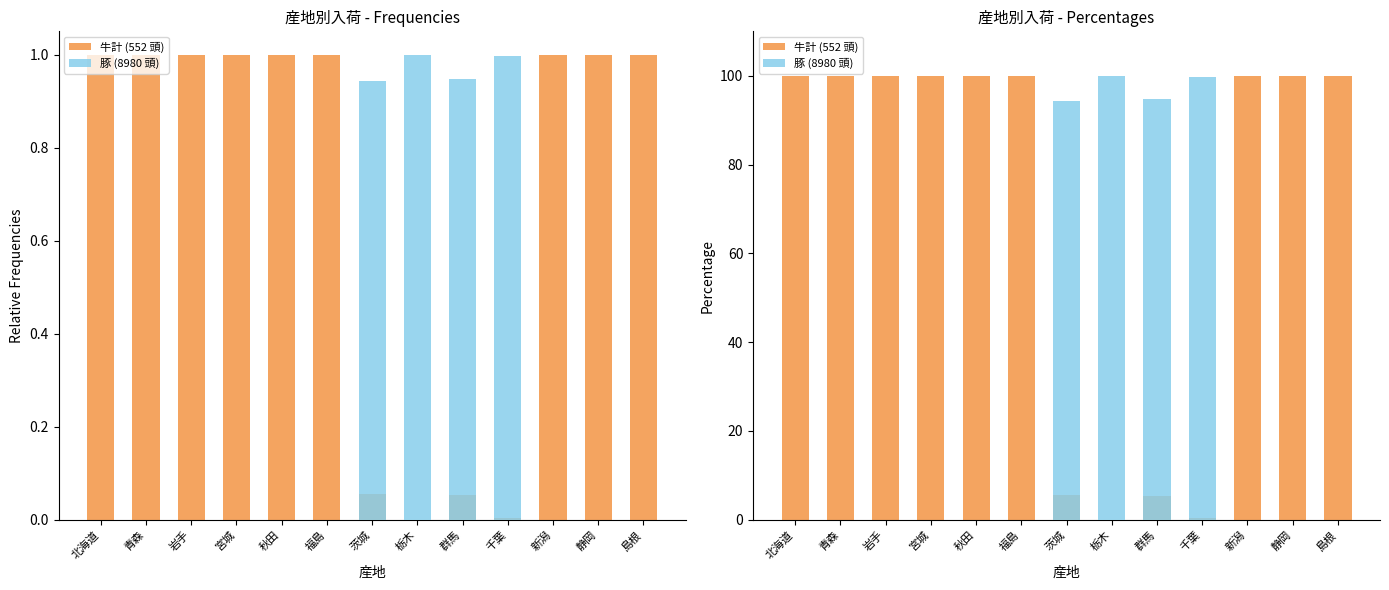

Reading left to right, extract all data points from this chart.

牛計 (552 頭): 北海道=100.0	青森=100.0	岩手=100.0	宮城=100.0	秋田=100.0	福島=100.0	茨城=5.6	栃木=0.0	群馬=5.3	千葉=0.3	新潟=100.0	静岡=100.0	島根=100.0
豚 (8980 頭): 北海道=0.0	青森=0.0	岩手=0.0	宮城=0.0	秋田=0.0	福島=0.0	茨城=94.4	栃木=100.0	群馬=94.7	千葉=99.7	新潟=0.0	静岡=0.0	島根=0.0